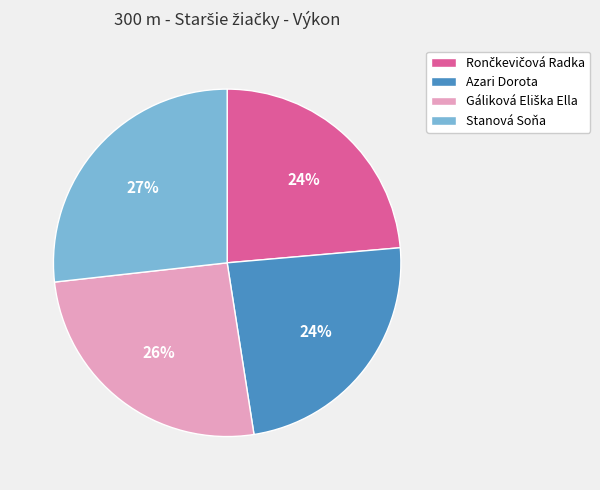

Is there a majority slice in this chart?

No